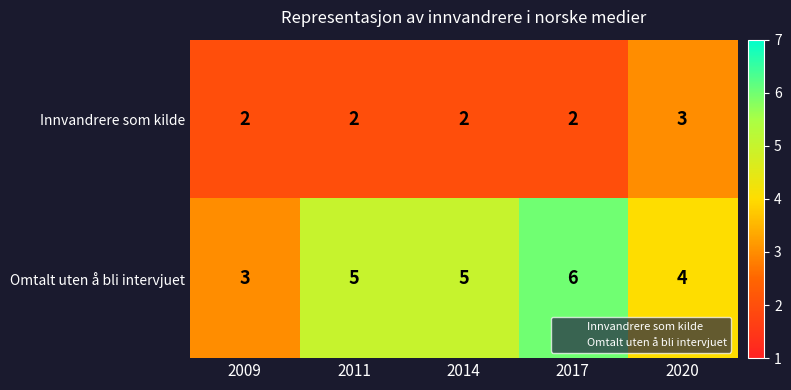

At which category does the chart reach its peak across all series?

2017